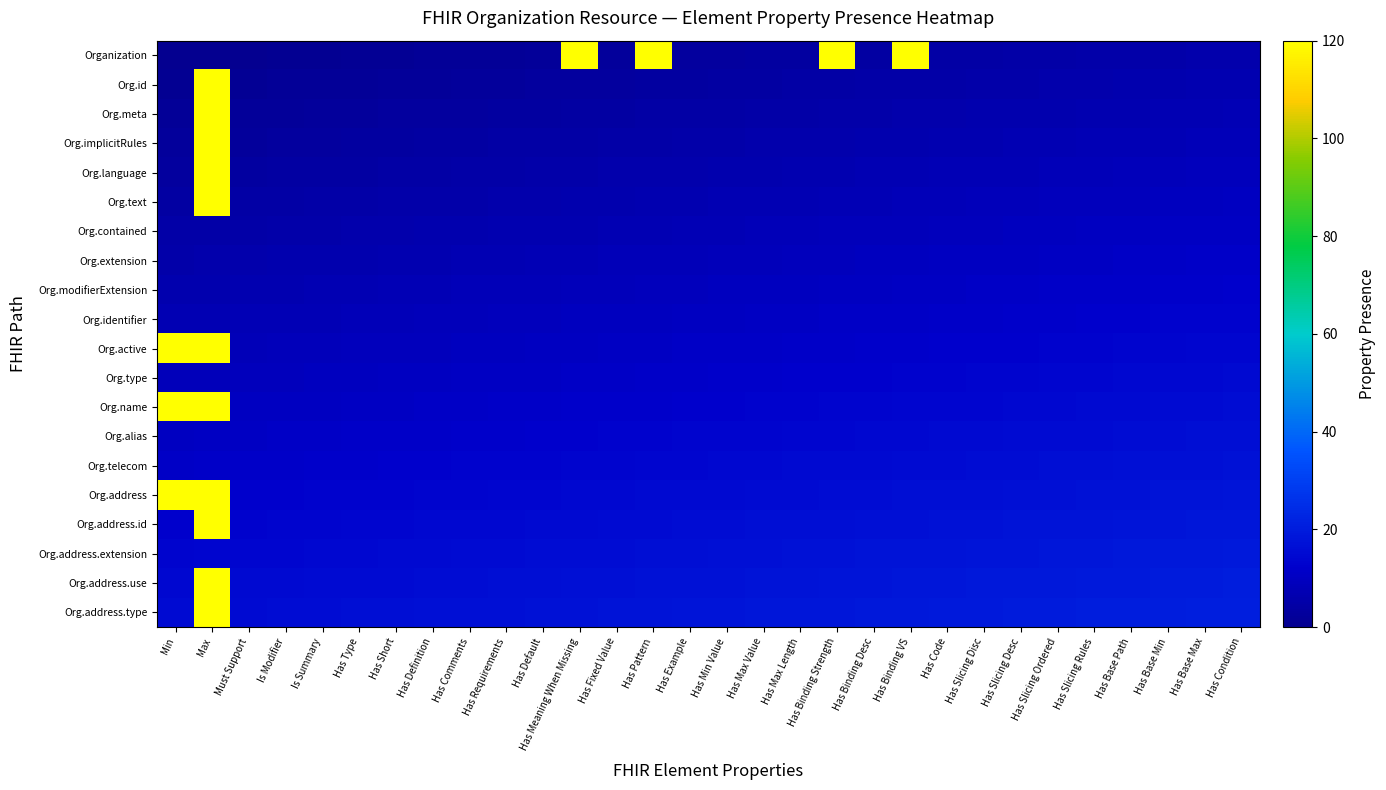

At which category is the sum across all series the highest?

Max